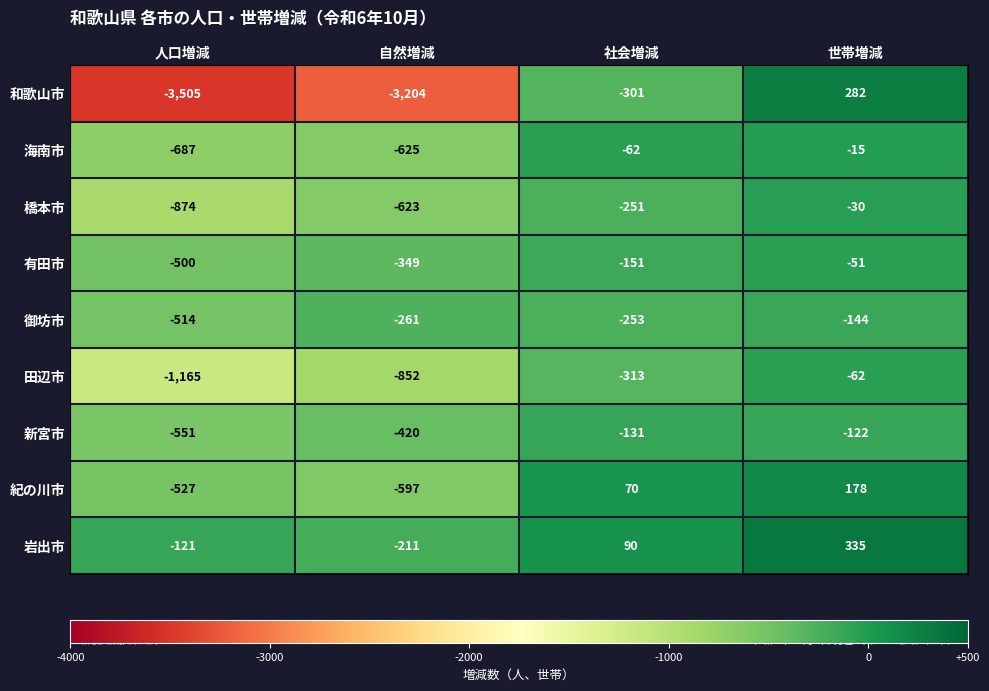

Which series changed the most between 人口増減 and 社会増減?

和歌山市